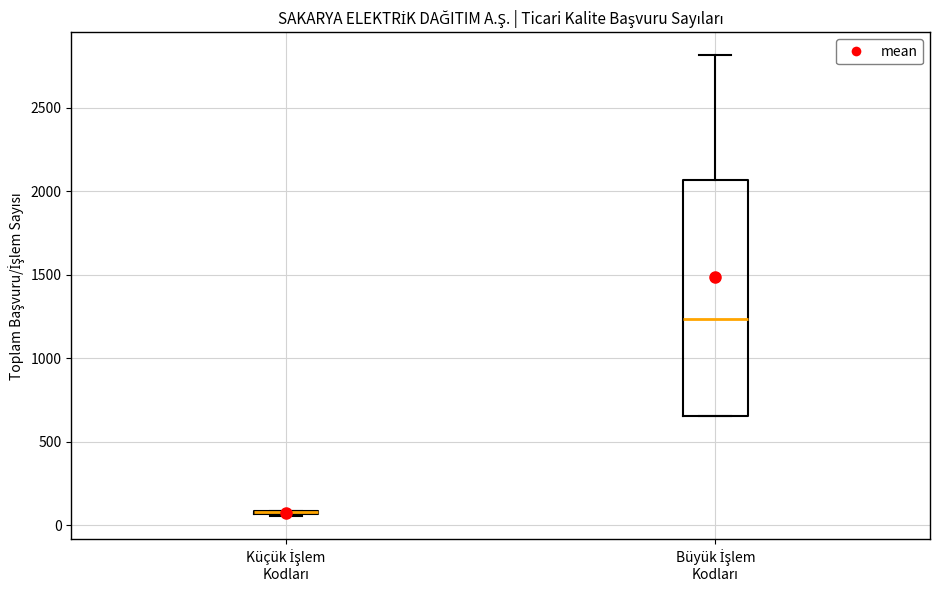

Reading left to right, read every box against the y-axis: the position of its median line, the range the box covers, and the ends of its whiskers. The values are not printed on the chart, so give them approximately, as read against the axis.

Küçük İşlem Kodları: box collapsed to a line at 100, whiskers 50 to 100
Büyük İşlem Kodları: median 1250, box 650 to 2050, whiskers 650 to 2800